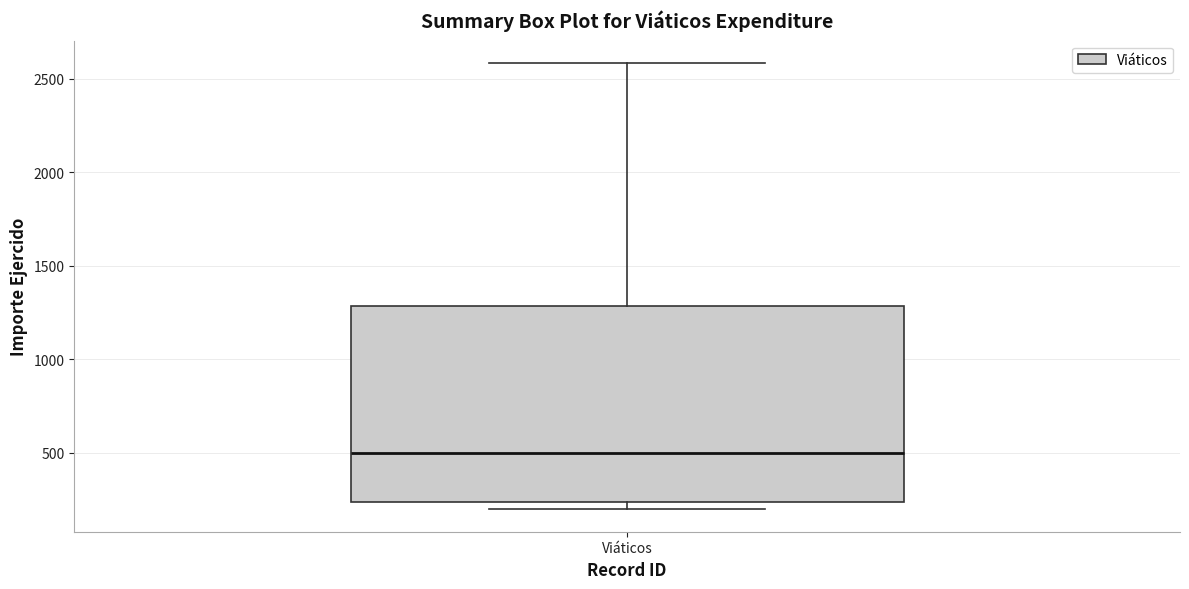

Transcribe this box plot: give where the median line is, the range the box spans, and where the two whiskers end, as read against the y-axis. The values are not printed on the chart, so give them approximately, as read against the axis.

median 500, box 250 to 1300, whiskers 200 to 2600